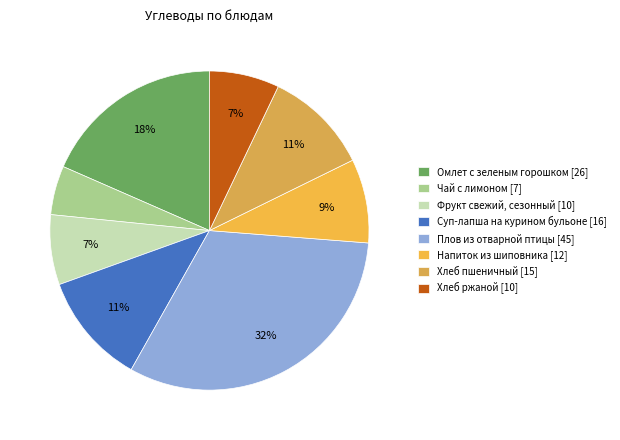

Between Чай с лимоном and Напиток из шиповника, which is larger?

Напиток из шиповника